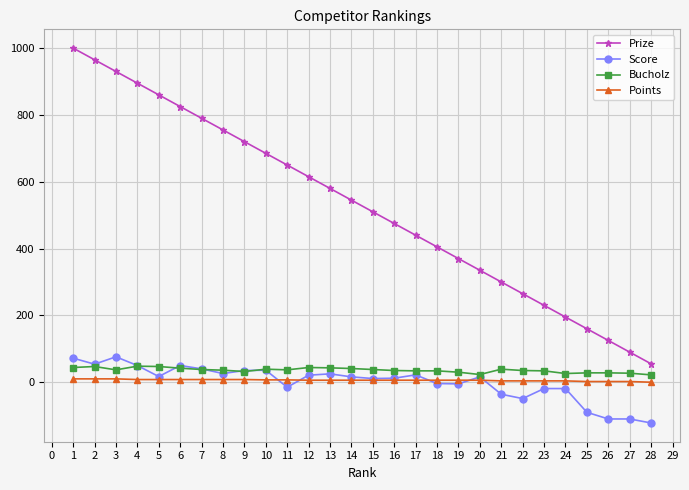

Is the value of Score at 19 greater than the value of Prize at 5?

No